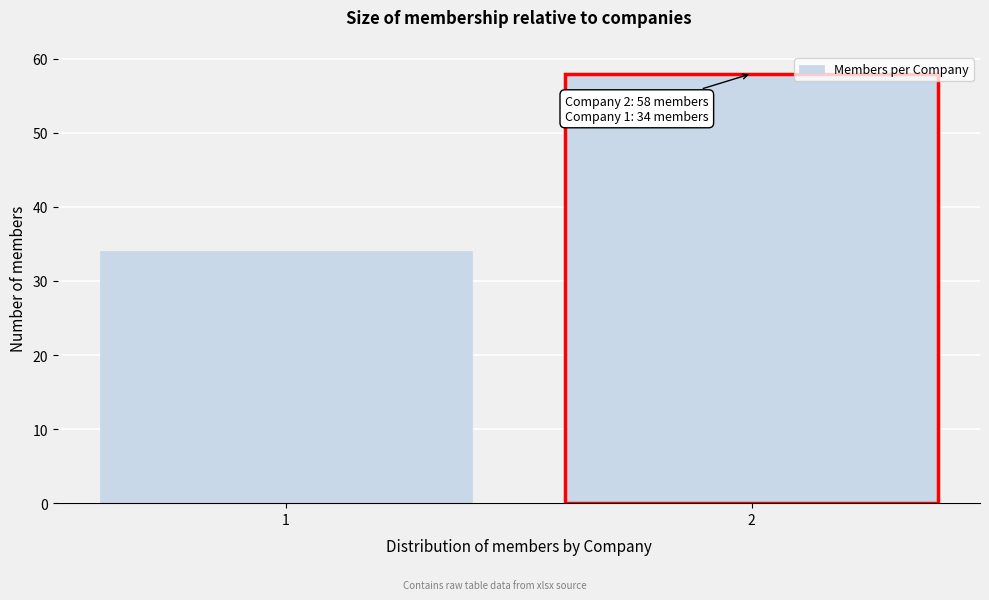

Reading left to right, extract all data points from this chart.

1=34	2=58